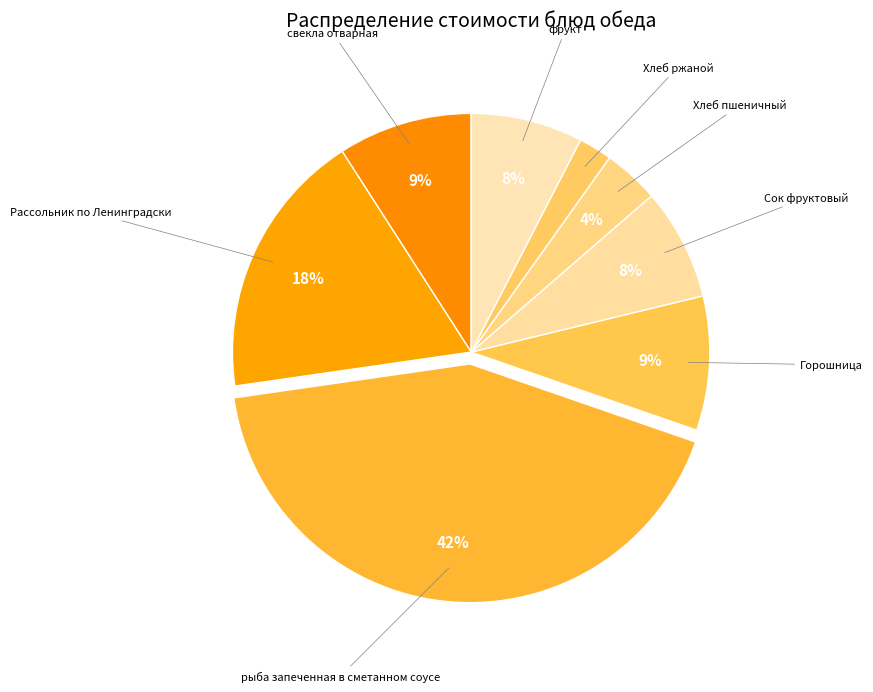

Which slice is the smallest?

Хлеб ржаной